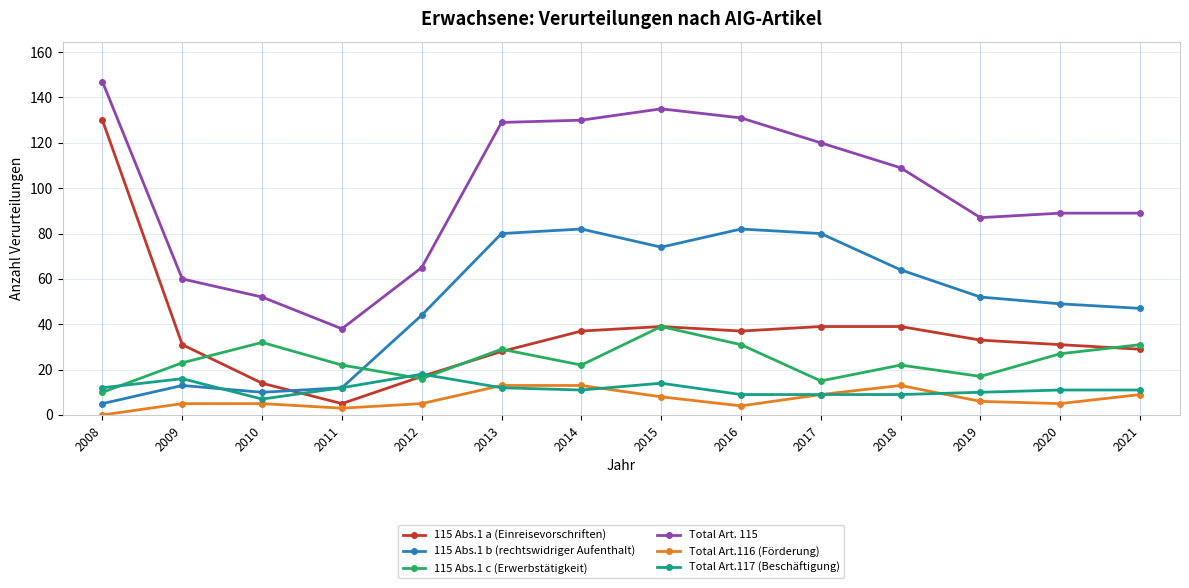

What is the approximate value of Total Art.116 (Förderung) at 2018?

13